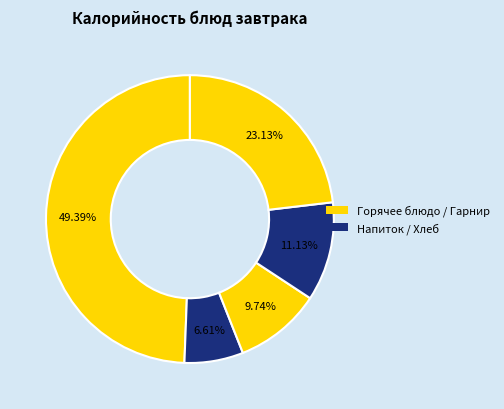

Is there a majority slice in this chart?

No